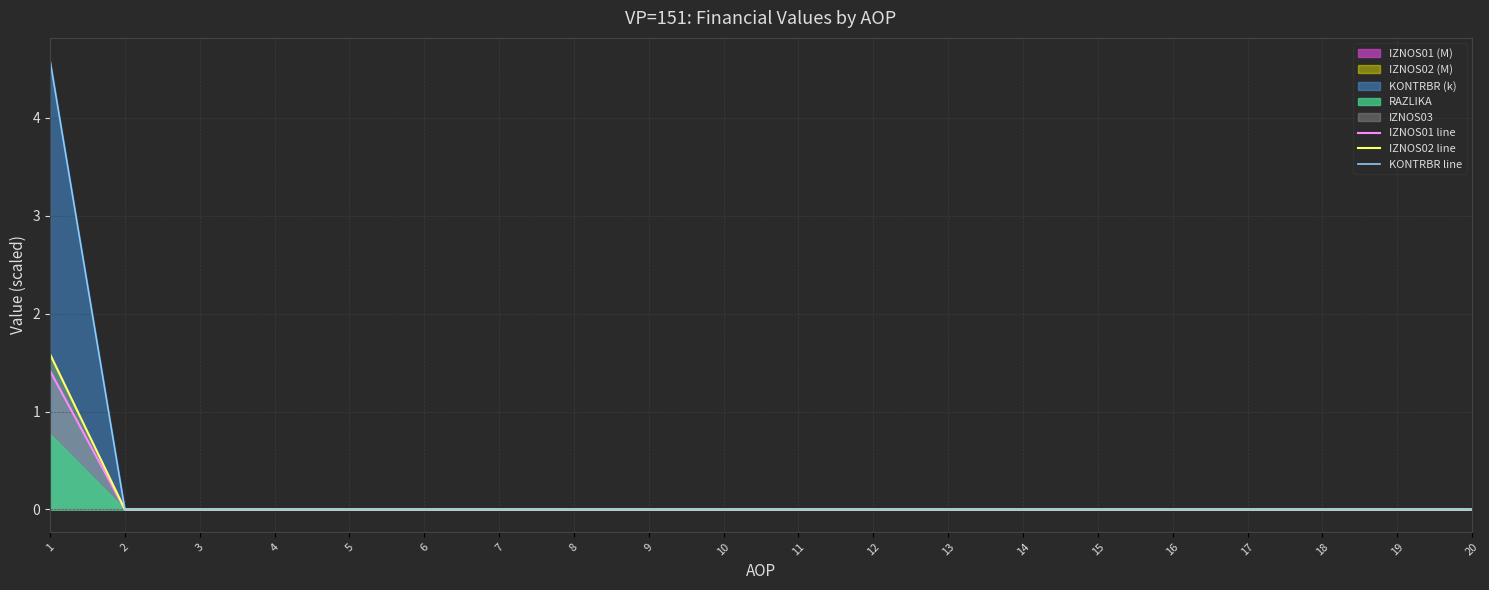

The KONTRBR line series shows 0.0 at 14. True or false?

True